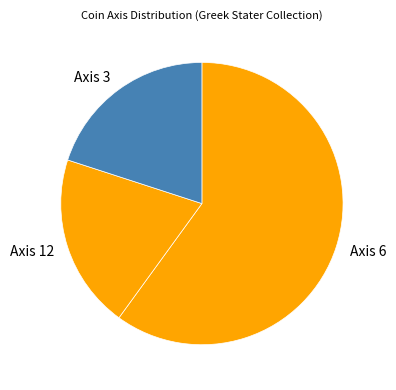

Combined, do Axis 3 and Axis 12 account for over 50%?

No